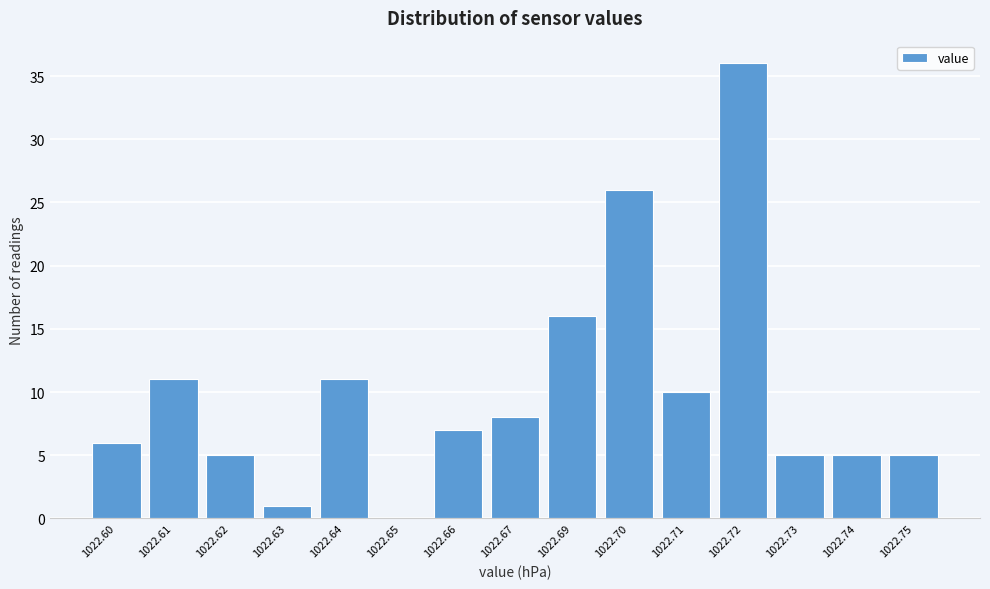

Reading left to right, what are all the values shown in this chart?

1022.60=6	1022.61=11	1022.62=5	1022.63=1	1022.64=11	1022.65=0	1022.66=7	1022.67=8	1022.69=16	1022.70=26	1022.71=10	1022.72=36	1022.73=5	1022.74=5	1022.75=5